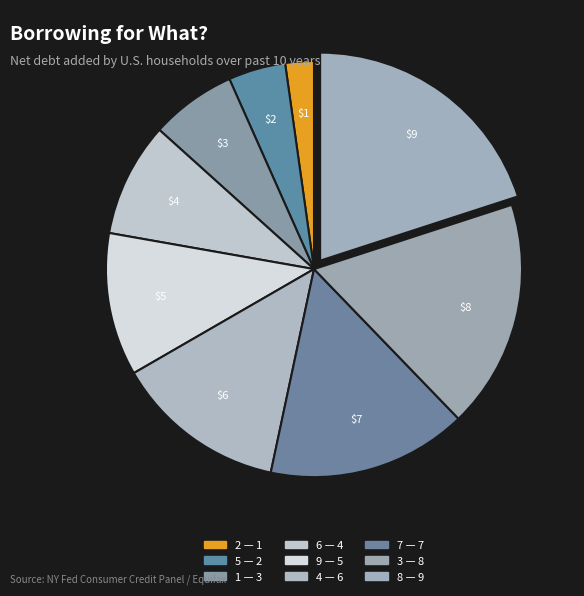

Count the number of slices in the pie.

9